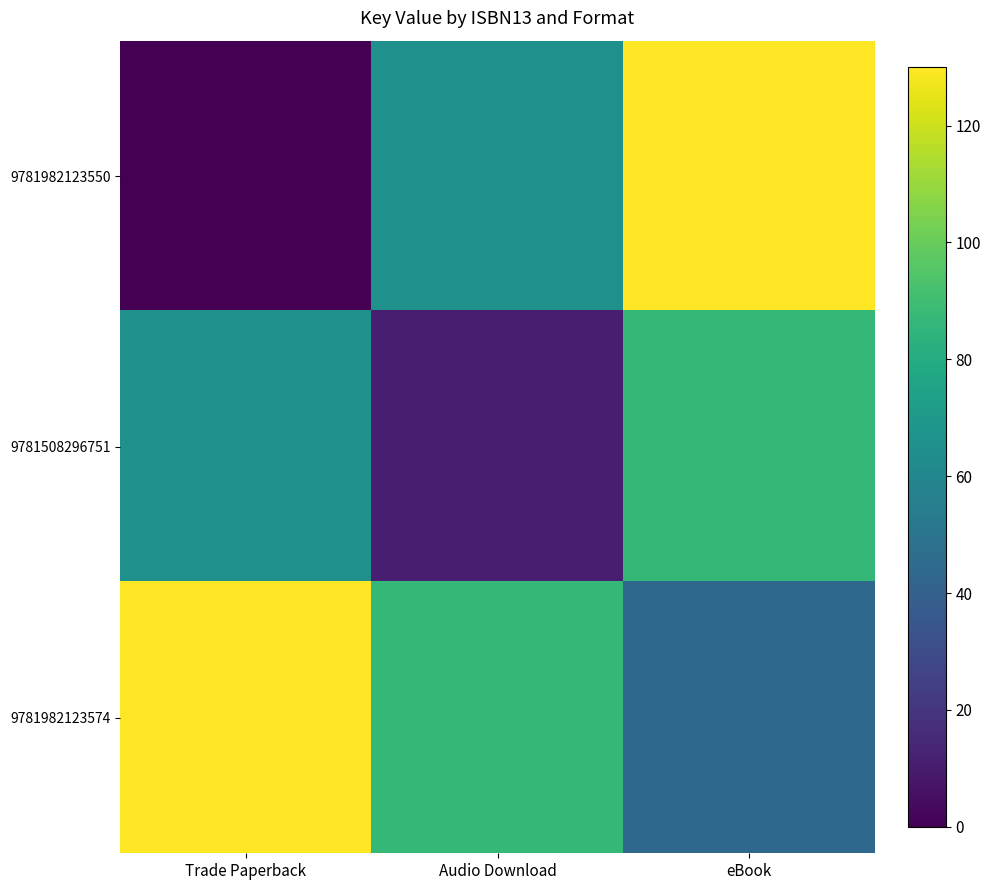

Reading right to left, list all the values displayed in this chart.

9781982123550: eBook=130.0	Audio Download=65.0	Trade Paperback=0.0
9781508296751: eBook=86.7	Audio Download=10.8	Trade Paperback=65.0
9781982123574: eBook=43.3	Audio Download=86.7	Trade Paperback=130.0